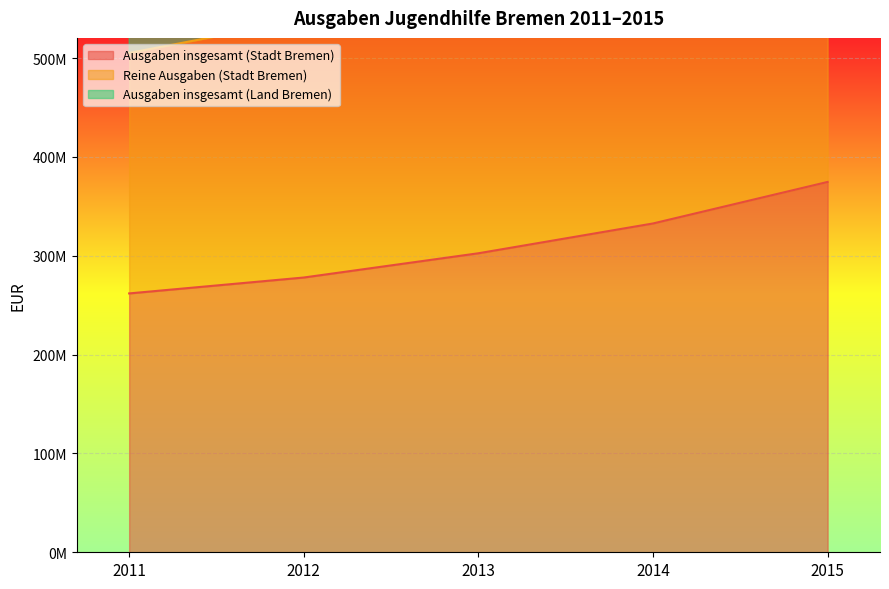

Does the chart display data point markers on the line(s)?

No